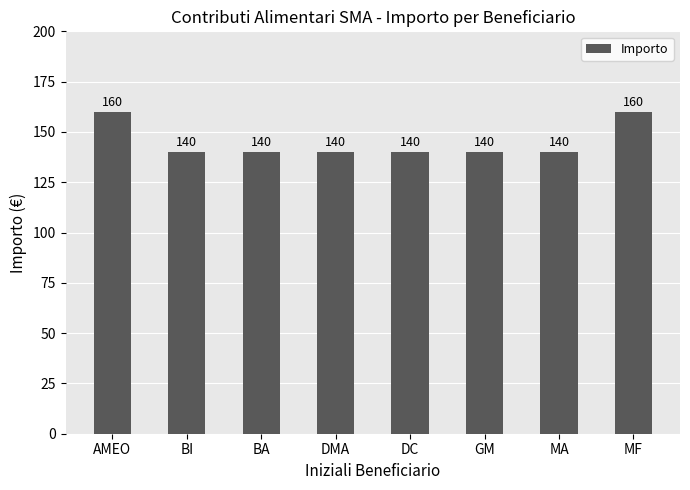

What is the label of the 3rd bar from the left?

BA